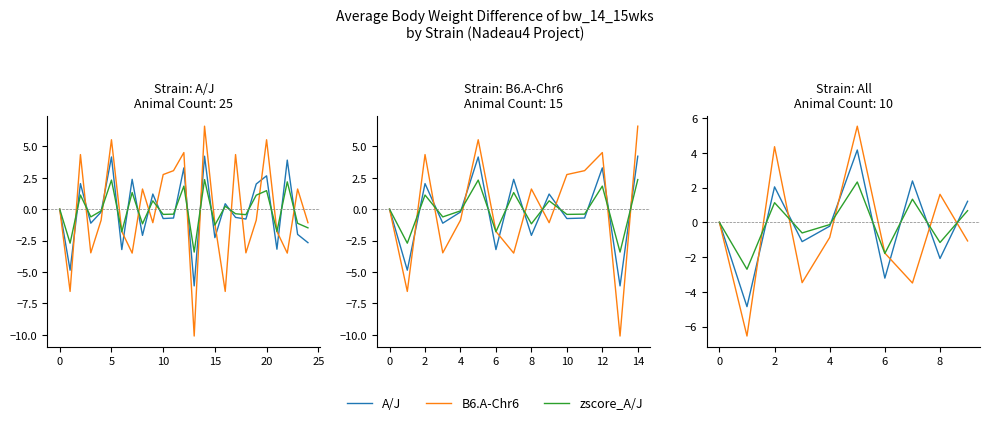

What are all the series names shown in the legend?

A/J, B6.A-Chr6, zscore_A/J